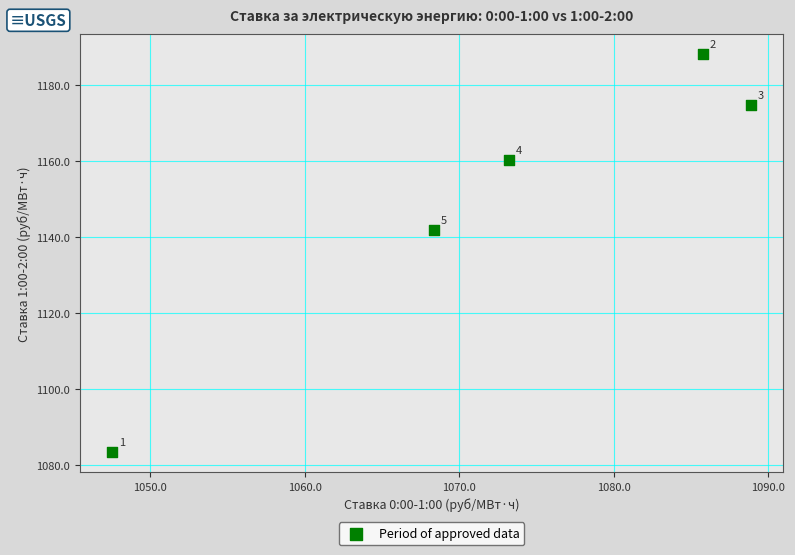

What is the range of X values (max minus min)?

41.4